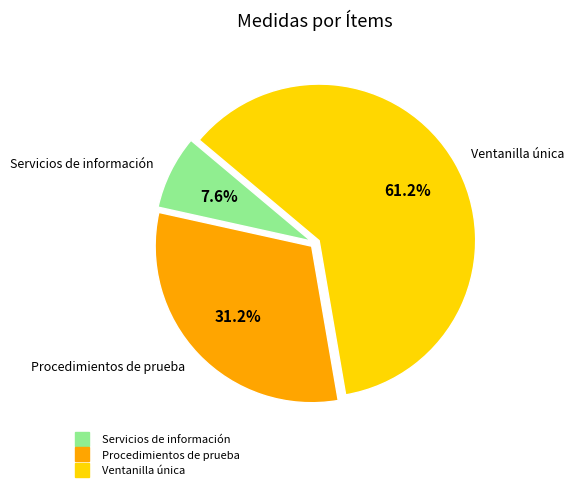

Is there any slice that represents more than half of the pie?

Yes